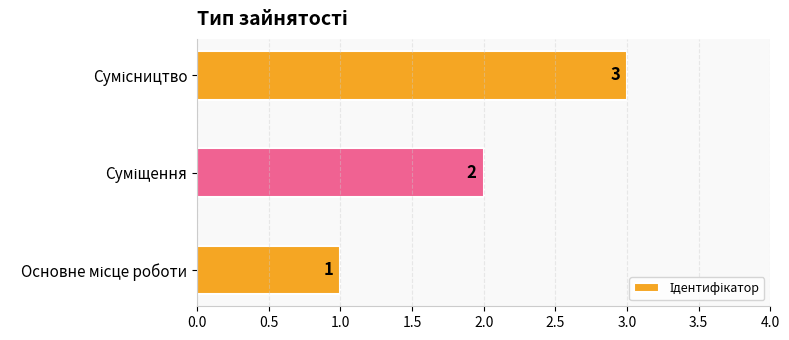

What is the greatest value displayed?

3